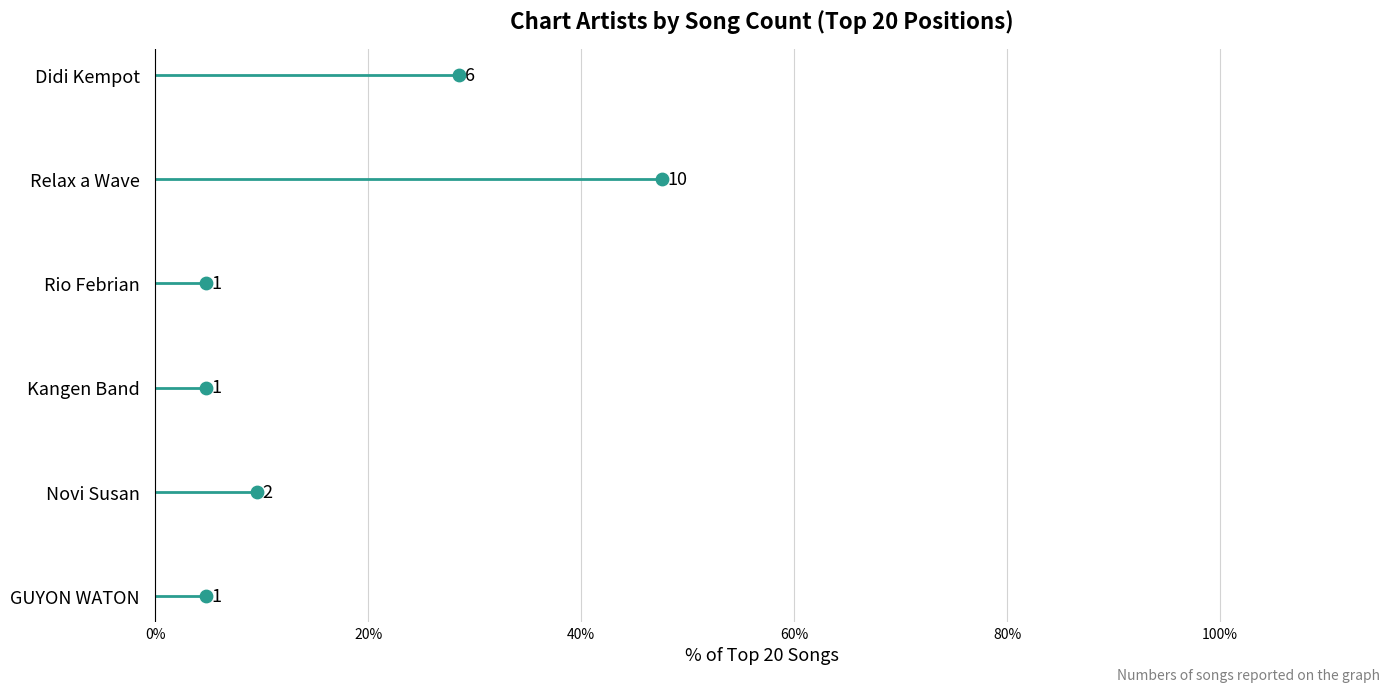

Which series has the largest Y range (max minus min)?

Didi Kempot